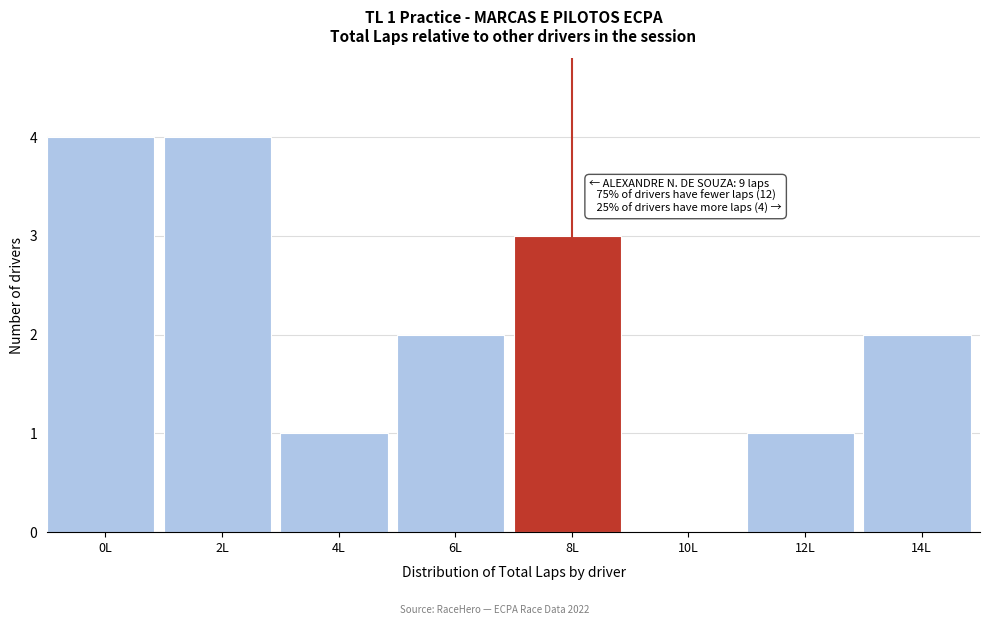

Reading left to right, list all the values displayed in this chart.

0L=4	2L=4	4L=1	6L=2	8L=3	10L=0	12L=1	14L=2